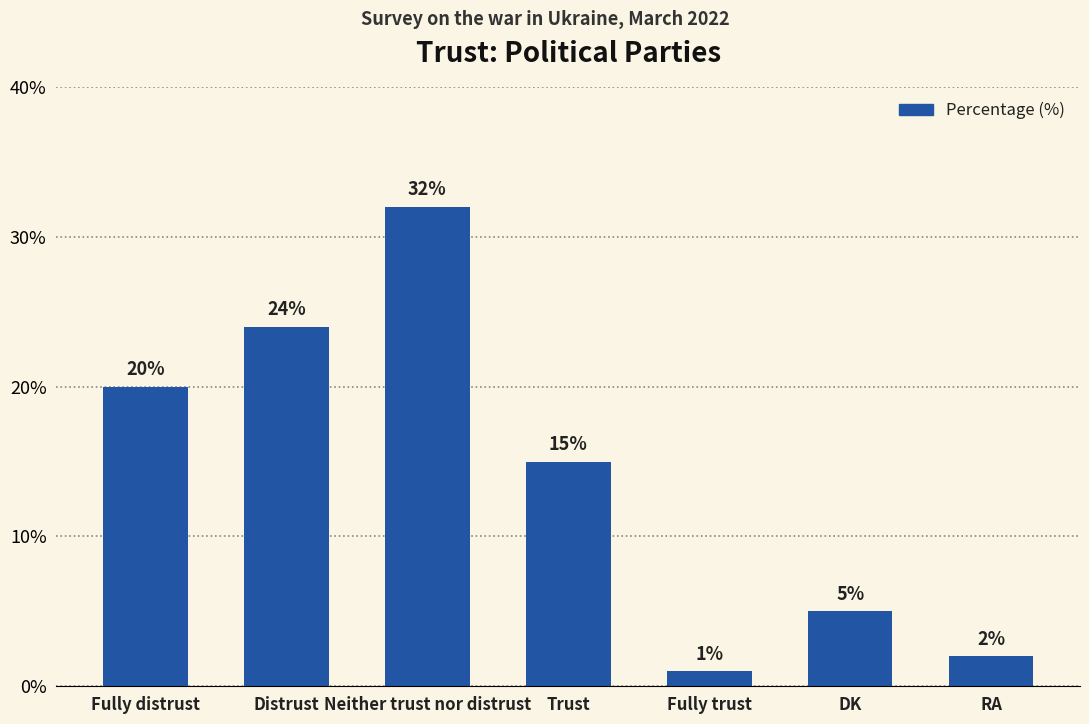

What is the change in value from Fully distrust to Distrust?

+4